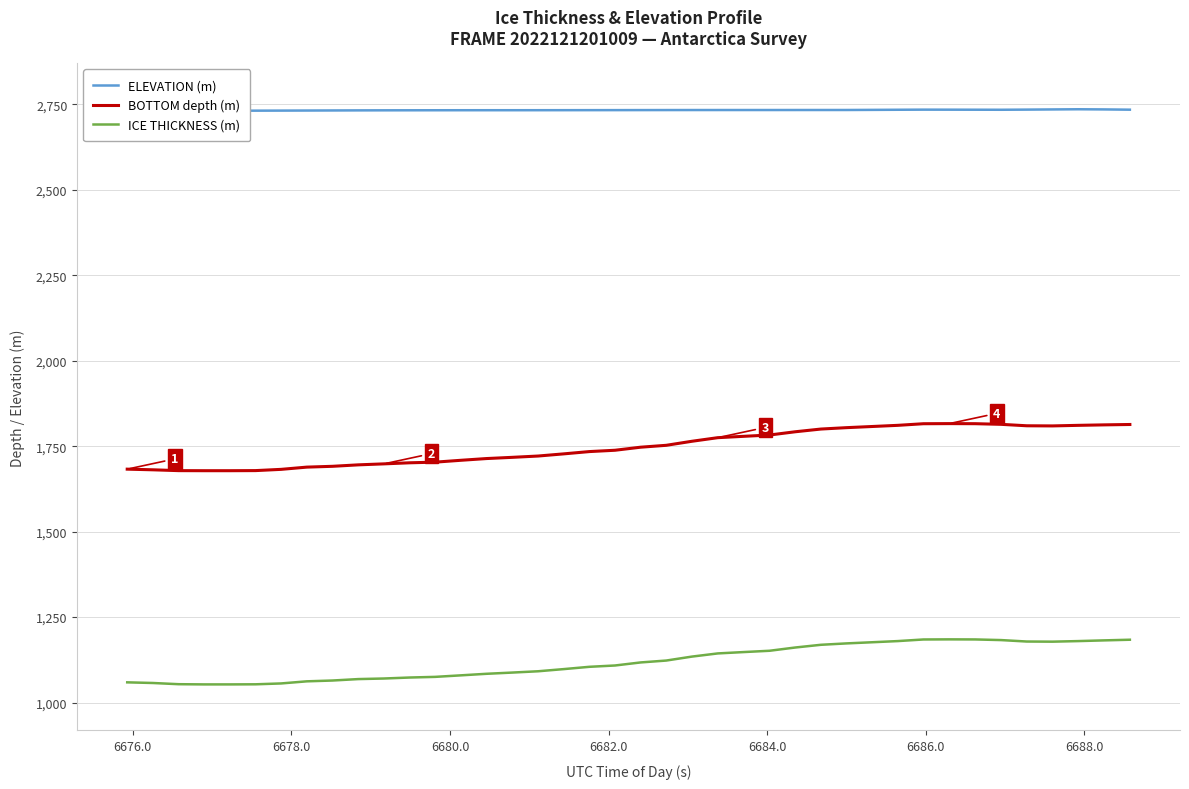

What is the maximum value for BOTTOM depth (m)?

1816.0